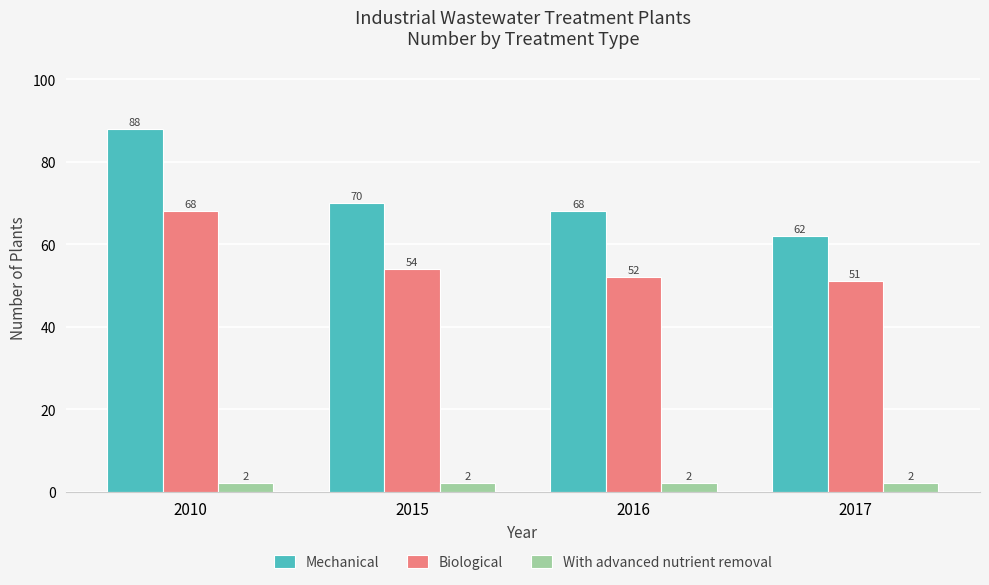

What is the average value of the With advanced nutrient removal series?

2